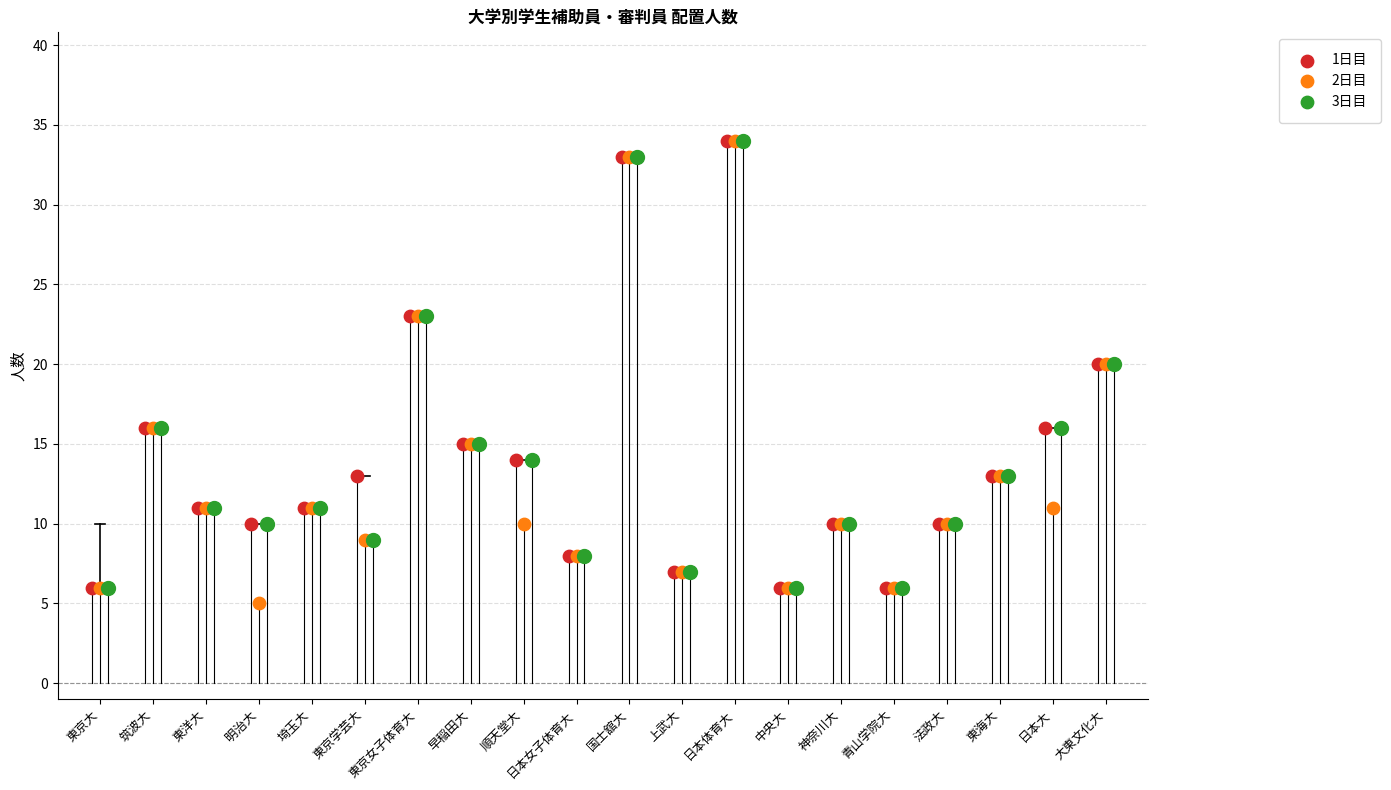

Which series has the widest spread of Y values?

2日目